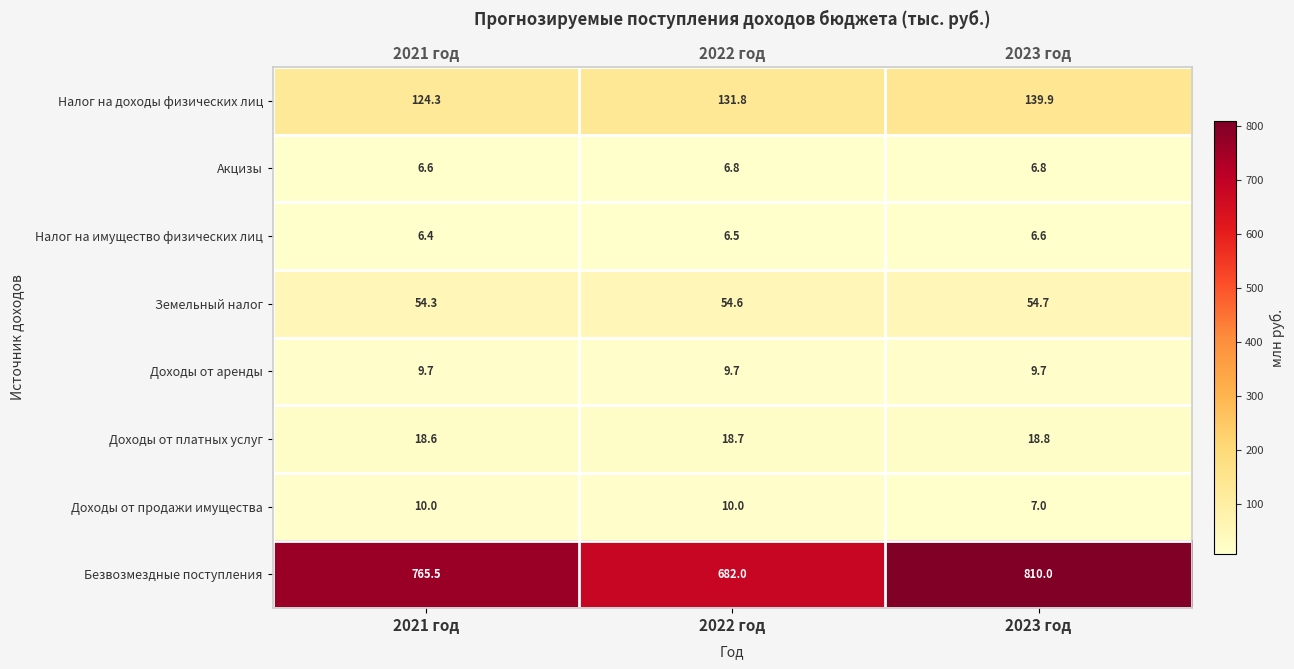

Which series changed the most between 2021 год and 2023 год?

Безвозмездные поступления